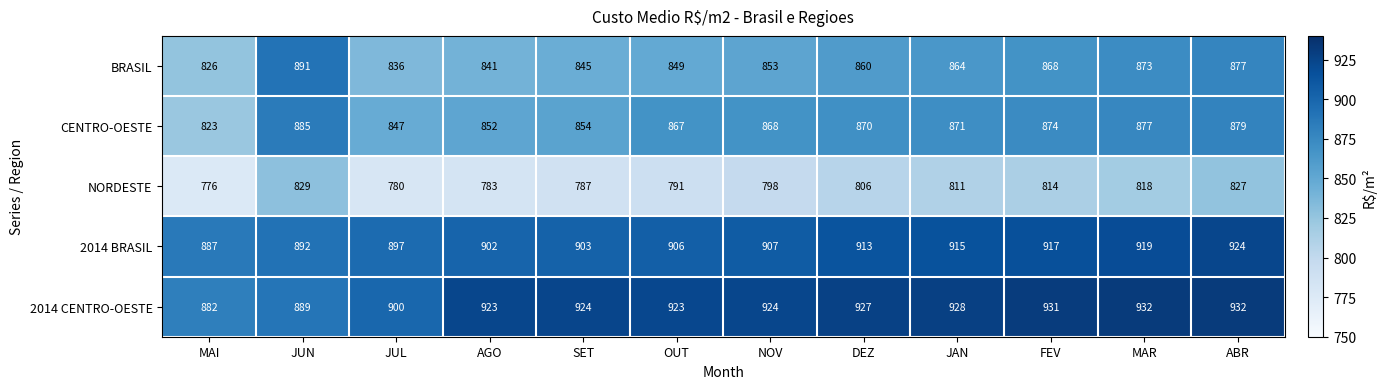

True or false: CENTRO-OESTE has a value of 847 at JUL.

True